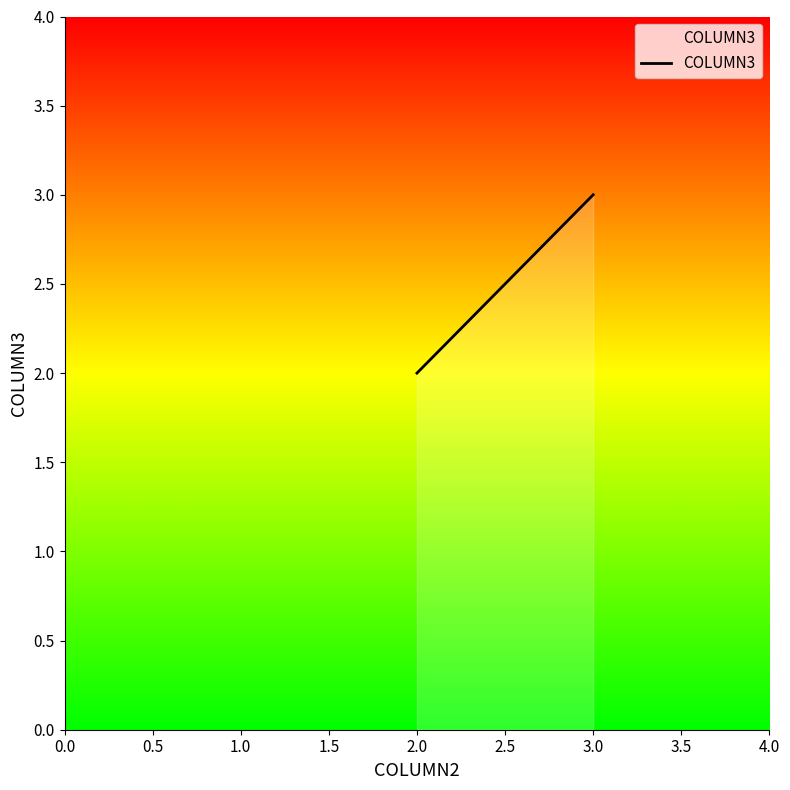

True or false: the data shows 5 at 3.0.

False